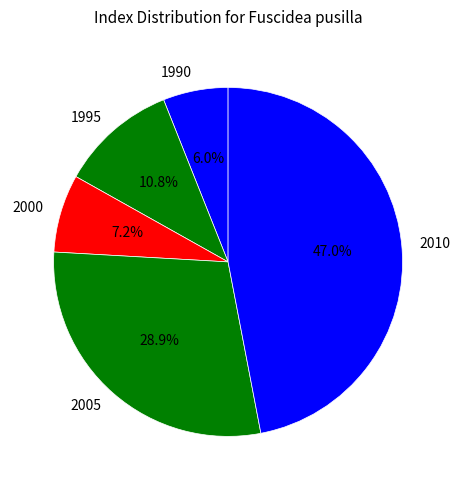

Is 2010 the majority of the pie?

No